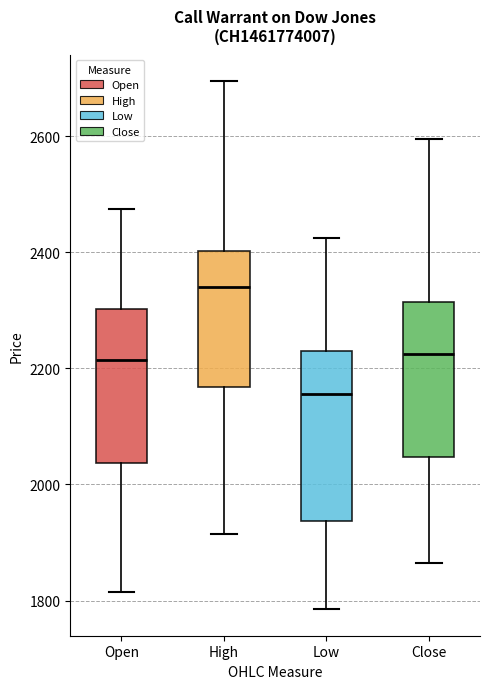

Reading left to right, read every box against the y-axis: the position of its median line, the range the box covers, and the ends of its whiskers. The values are not printed on the chart, so give them approximately, as read against the axis.

Open: median 2220, box 2040 to 2300, whiskers 1820 to 2480
High: median 2340, box 2160 to 2400, whiskers 1920 to 2700
Low: median 2160, box 1940 to 2240, whiskers 1780 to 2420
Close: median 2220, box 2040 to 2320, whiskers 1860 to 2600